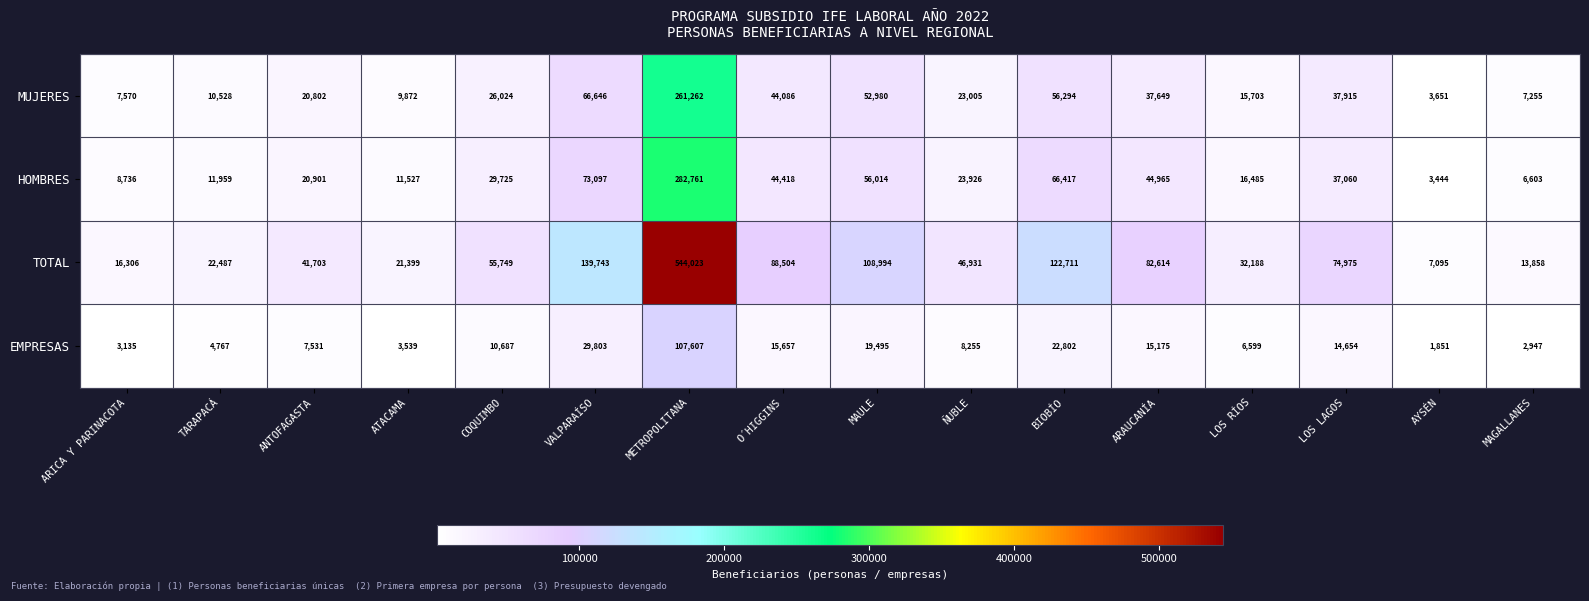

What is the smallest value displayed?

1851